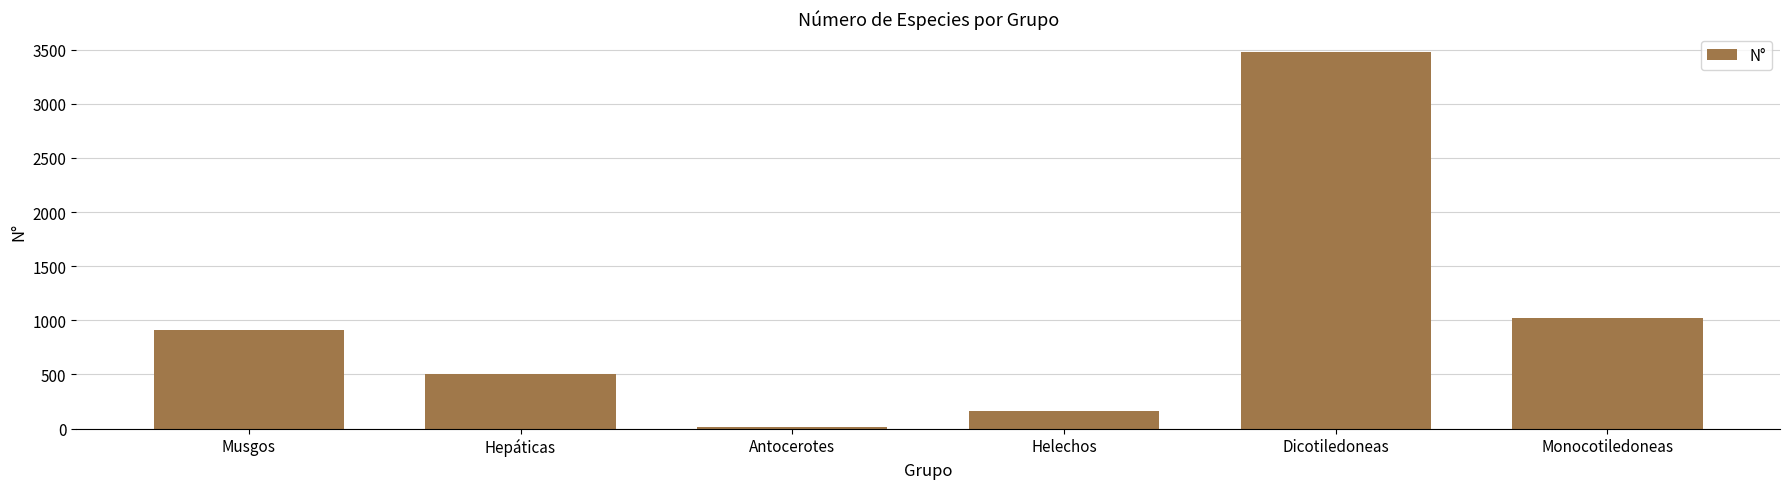

Which has a higher value, Monocotiledoneas or Helechos?

Monocotiledoneas